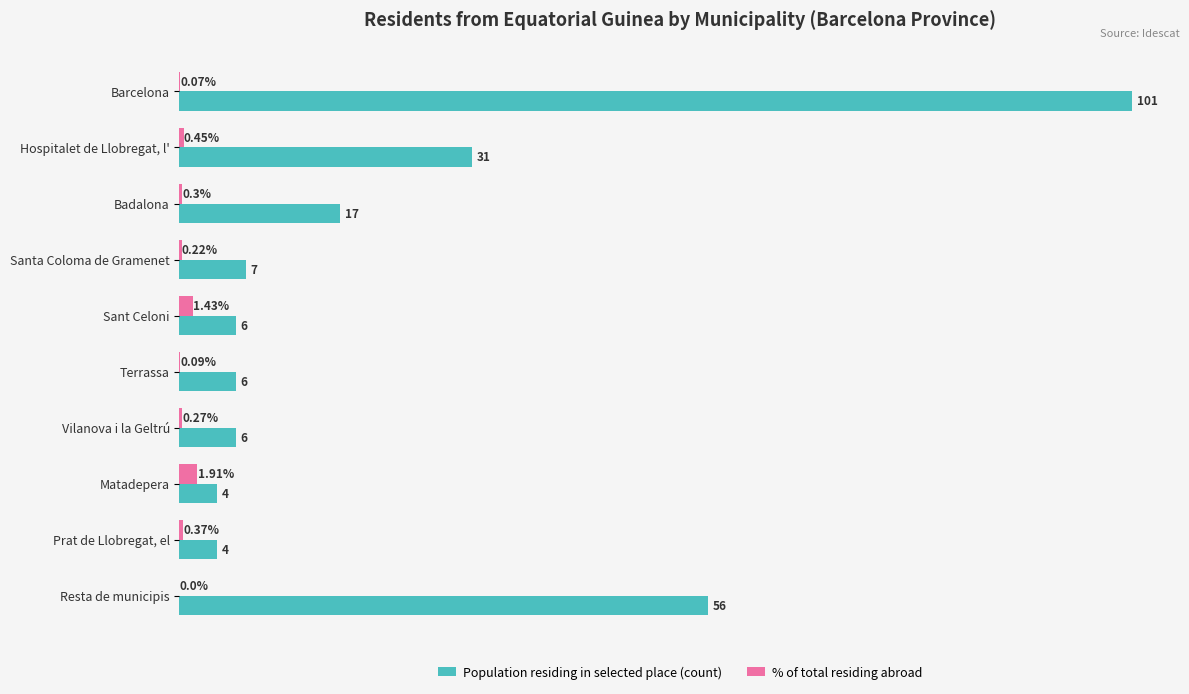

Which series changed the most between Santa Coloma de Gramenet and Matadepera?

Population residing in selected place (count)